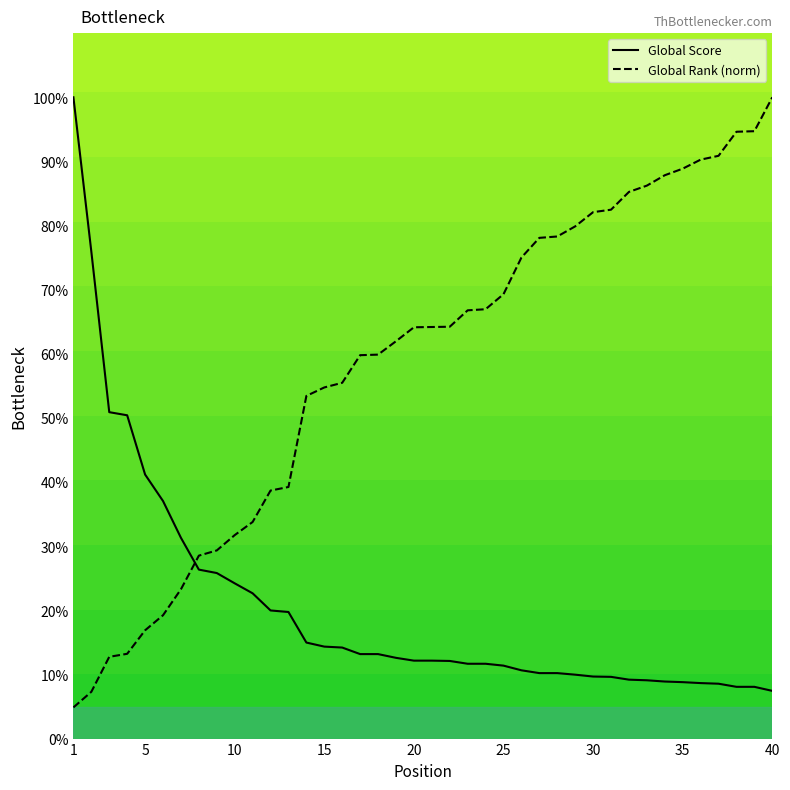

What is the smallest value displayed?

4.9